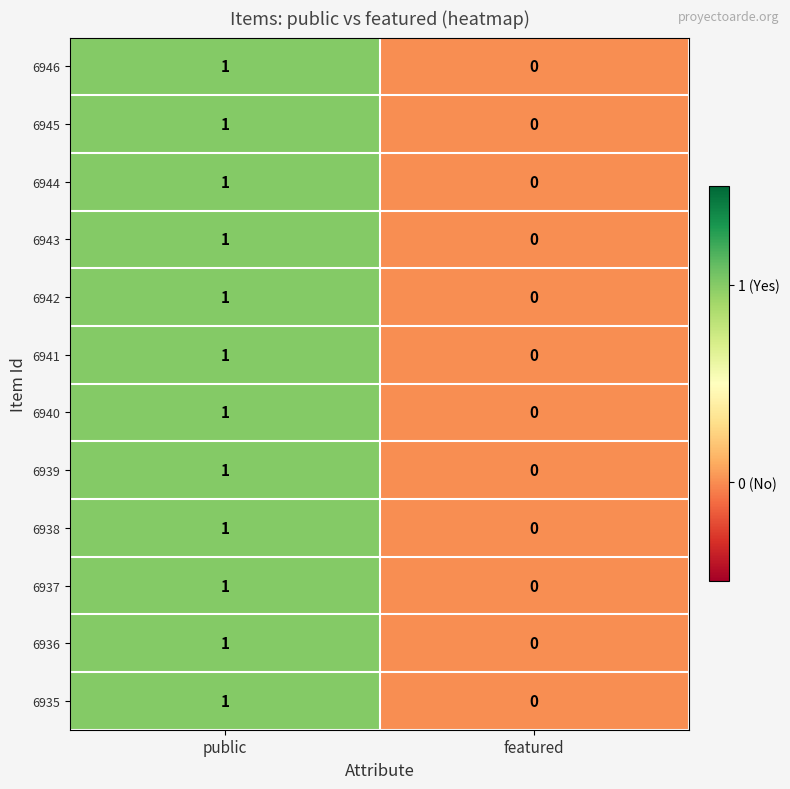

At which category is the sum across all series the highest?

public